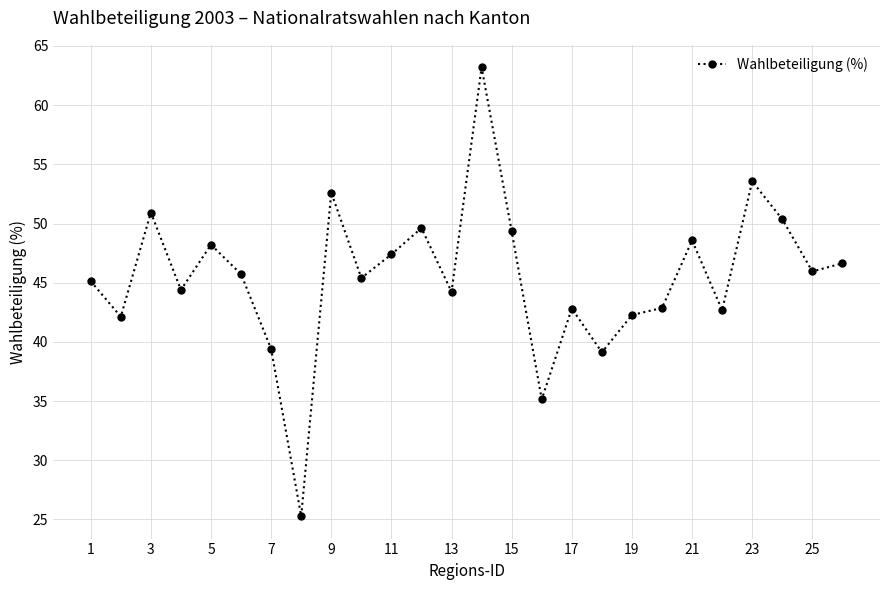

What is the maximum value shown in the chart?

63.2